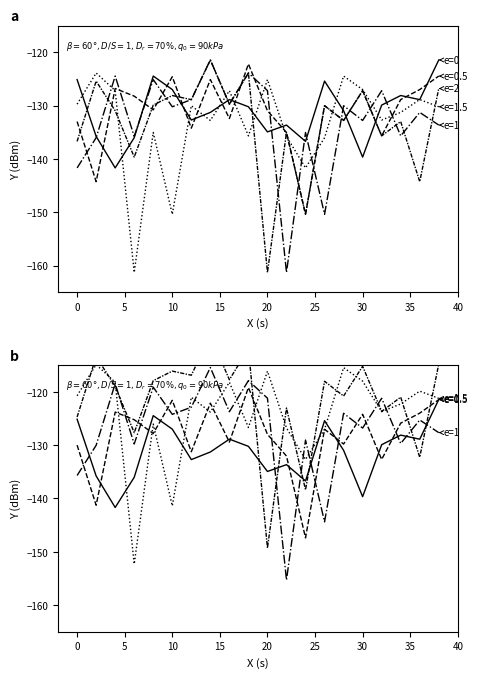

At which category does e=1 reach its first local valley?

10